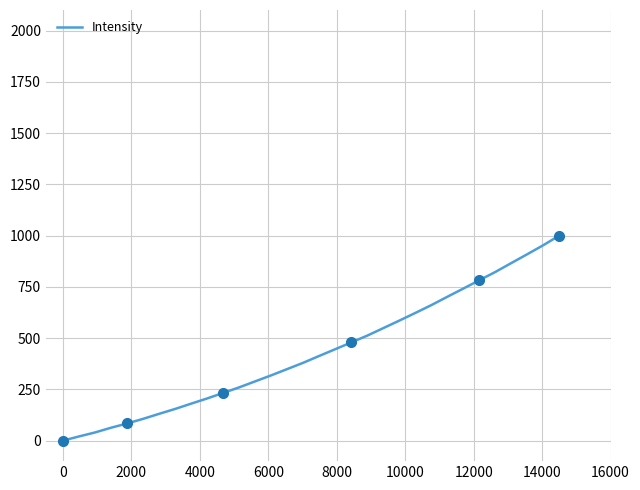

What is the maximum value for Intensity?

1000.0